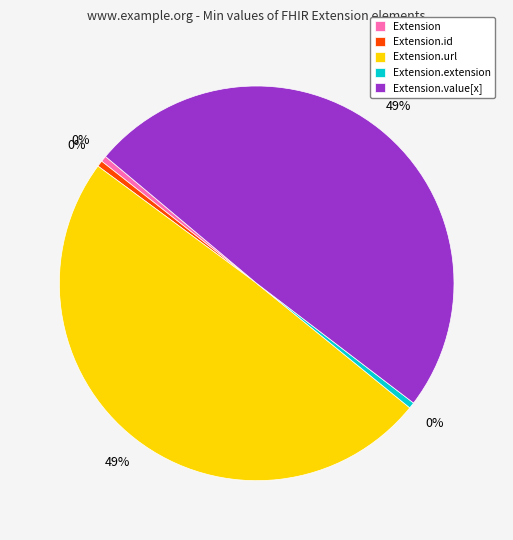

Combined, do Extension.id and Extension.extension account for over 50%?

No